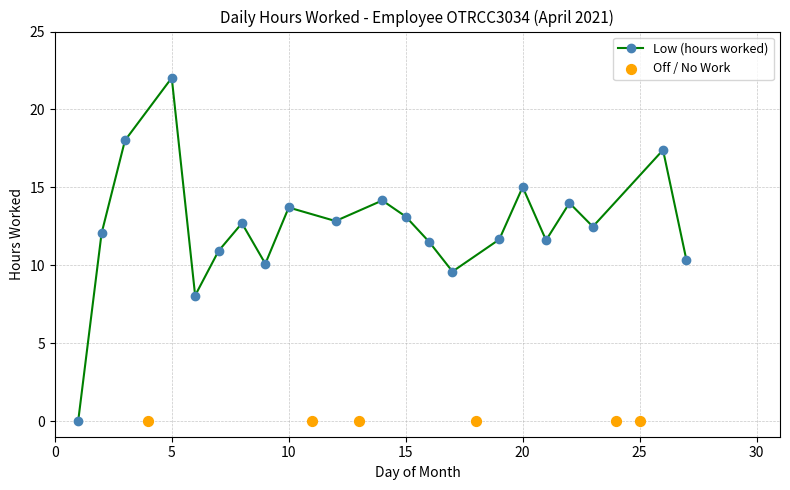

What is the change in value from 7 to 8?

+1.8